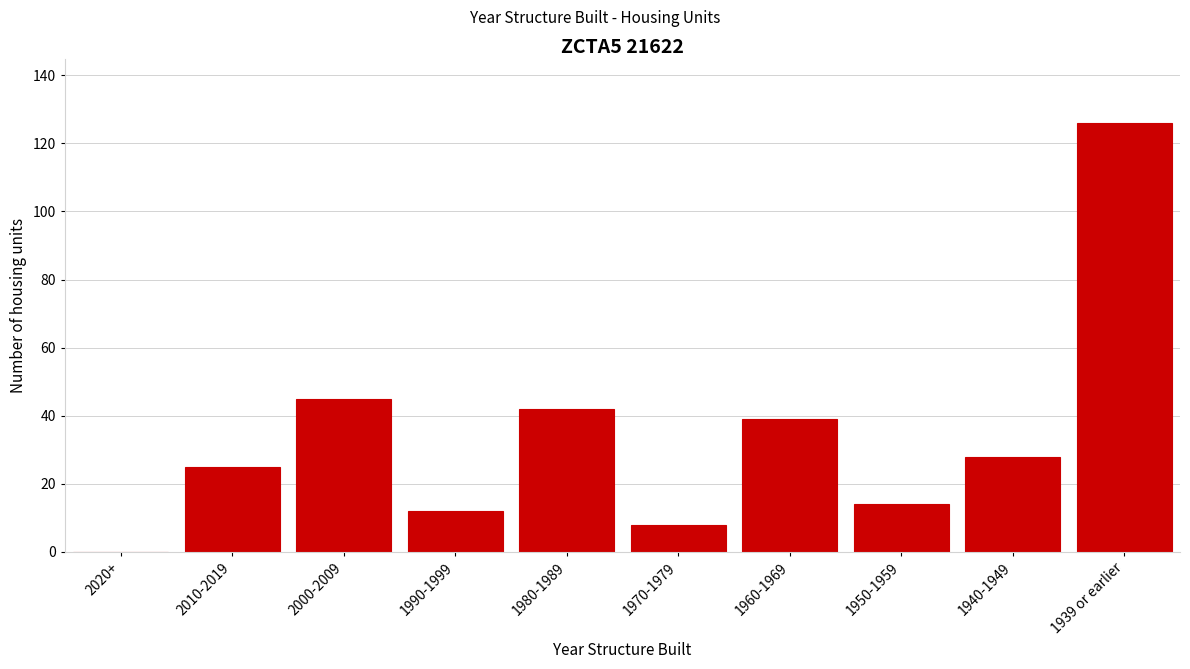

Reading right to left, transcribe all the data shown in this chart.

1939 or earlier=126	1940-1949=28	1950-1959=14	1960-1969=39	1970-1979=8	1980-1989=42	1990-1999=12	2000-2009=45	2010-2019=25	2020+=0